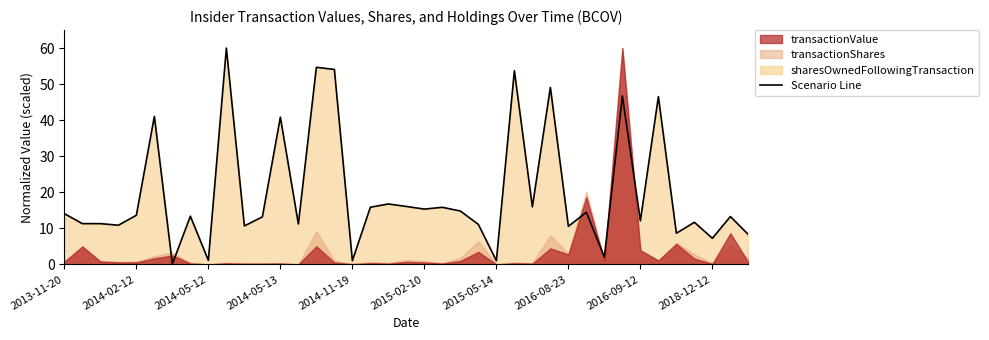

True or false: there are more than 2 points higher than both neighbors.

True